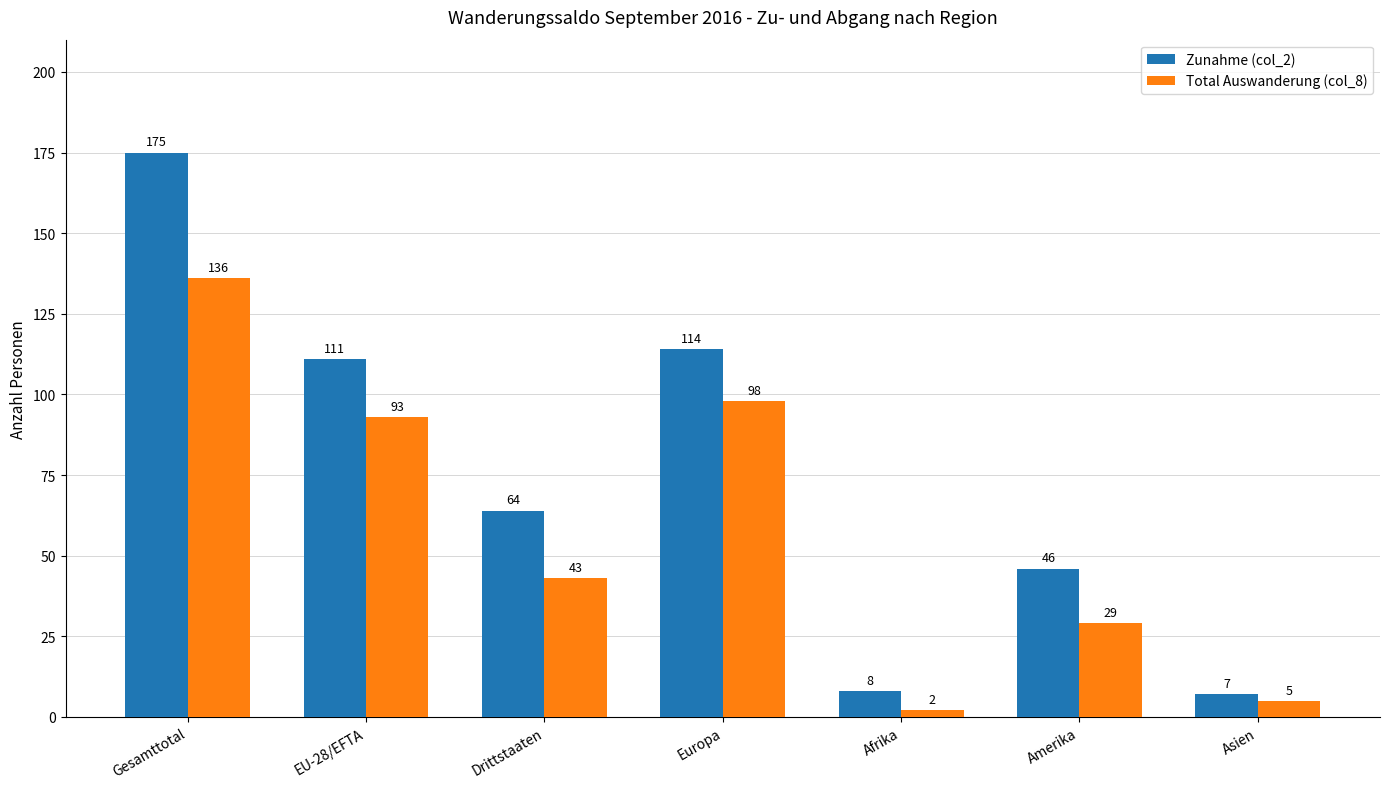

What is the approximate value of Total Auswanderung (col_8) at EU-28/EFTA, to the nearest 10?

90